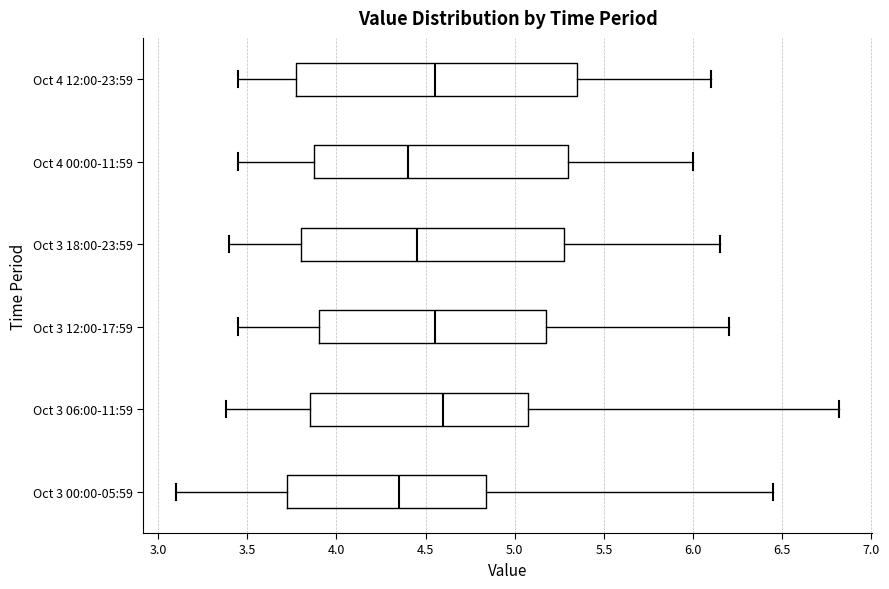

Reading bottom to top, transcribe this box plot: for each box, give where its median line is, the range the box spans, and where its two whiskers end, as read against the x-axis. The values are not printed on the chart, so give them approximately, as read against the axis.

Oct 3 00:00-05:59: median 4.35, box 3.75 to 4.85, whiskers 3.10 to 6.45
Oct 3 06:00-11:59: median 4.60, box 3.85 to 5.10, whiskers 3.40 to 6.80
Oct 3 12:00-17:59: median 4.55, box 3.90 to 5.20, whiskers 3.45 to 6.20
Oct 3 18:00-23:59: median 4.45, box 3.80 to 5.30, whiskers 3.40 to 6.15
Oct 4 00:00-11:59: median 4.40, box 3.90 to 5.30, whiskers 3.45 to 6.00
Oct 4 12:00-23:59: median 4.55, box 3.80 to 5.35, whiskers 3.45 to 6.10